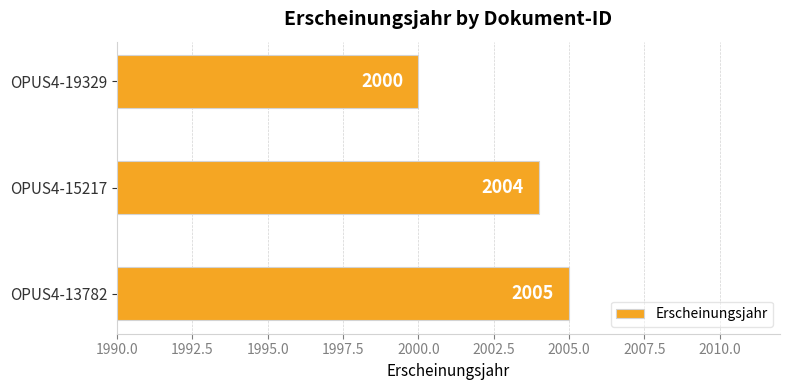

Which has a higher value, OPUS4-13782 or OPUS4-19329?

OPUS4-13782